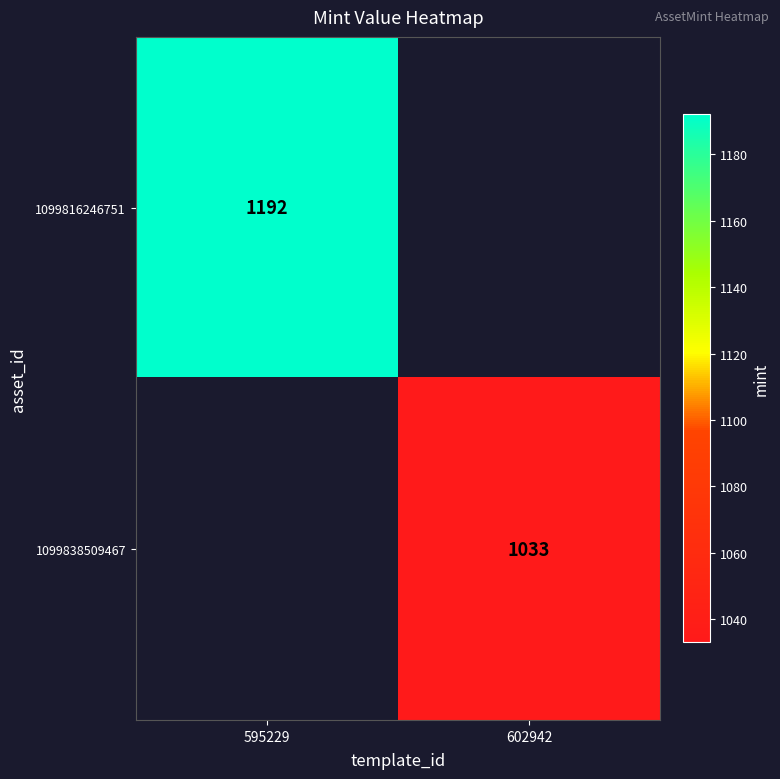

True or false: 1099838509467 has a value of 1033 at 602942.

True